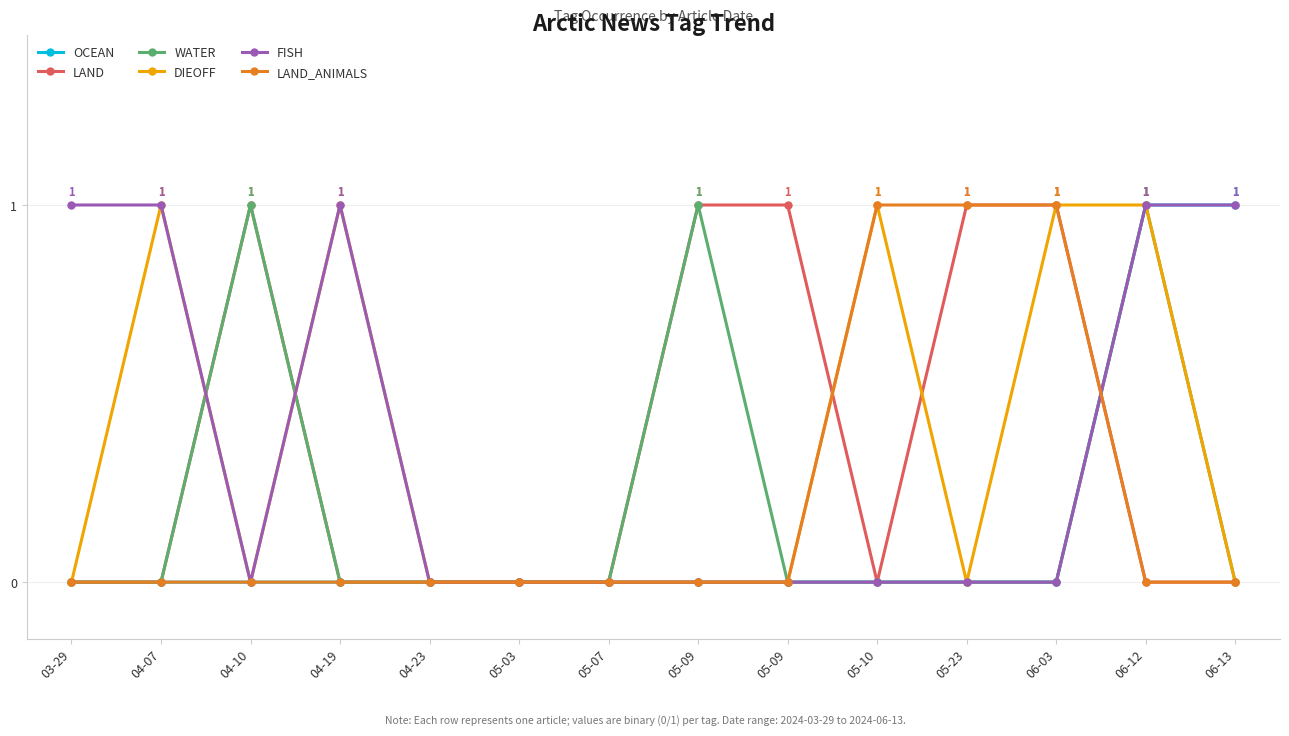

True or false: FISH has a value of 0 at 06-03.

True